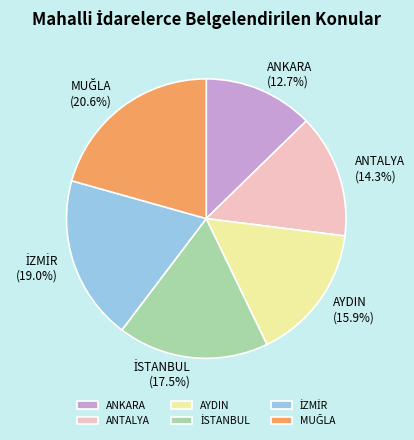

To the nearest percent, what is the difference between the largest and smallest slice percentages?

8%